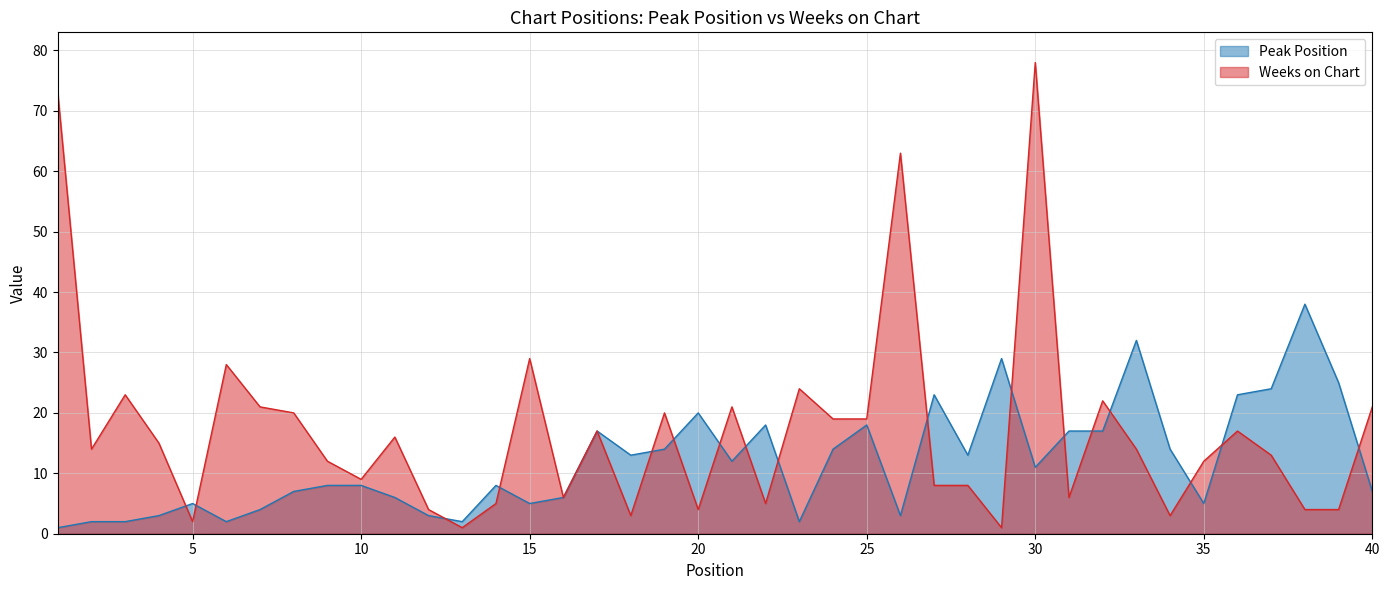

What is the sum of the Peak Position values at 2 and 7?

6